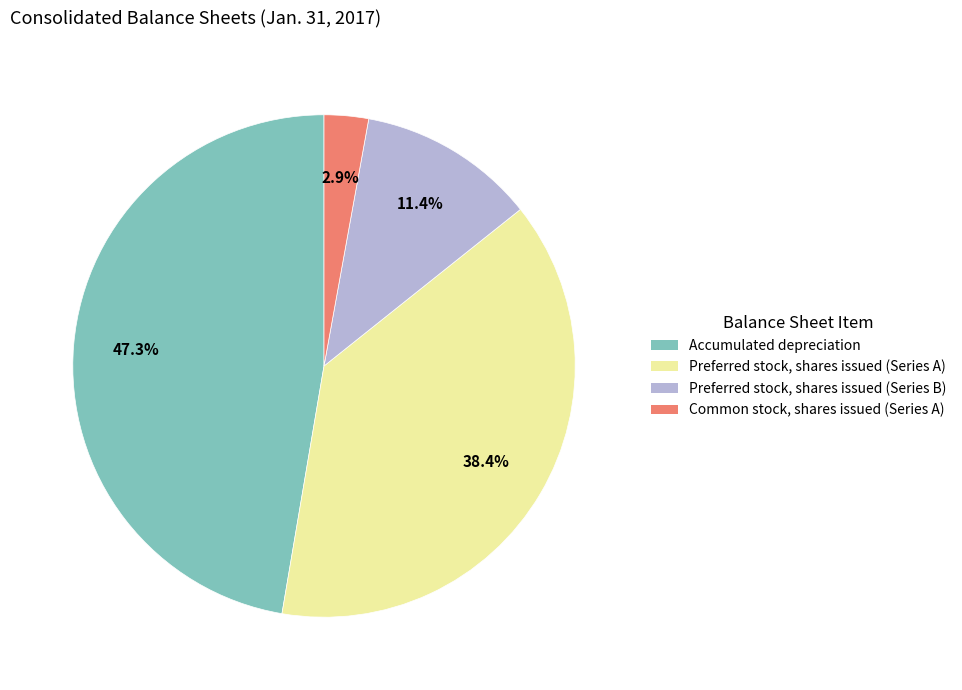

Is it true that Common stock, shares issued (Series A) is 3% of the pie?

True